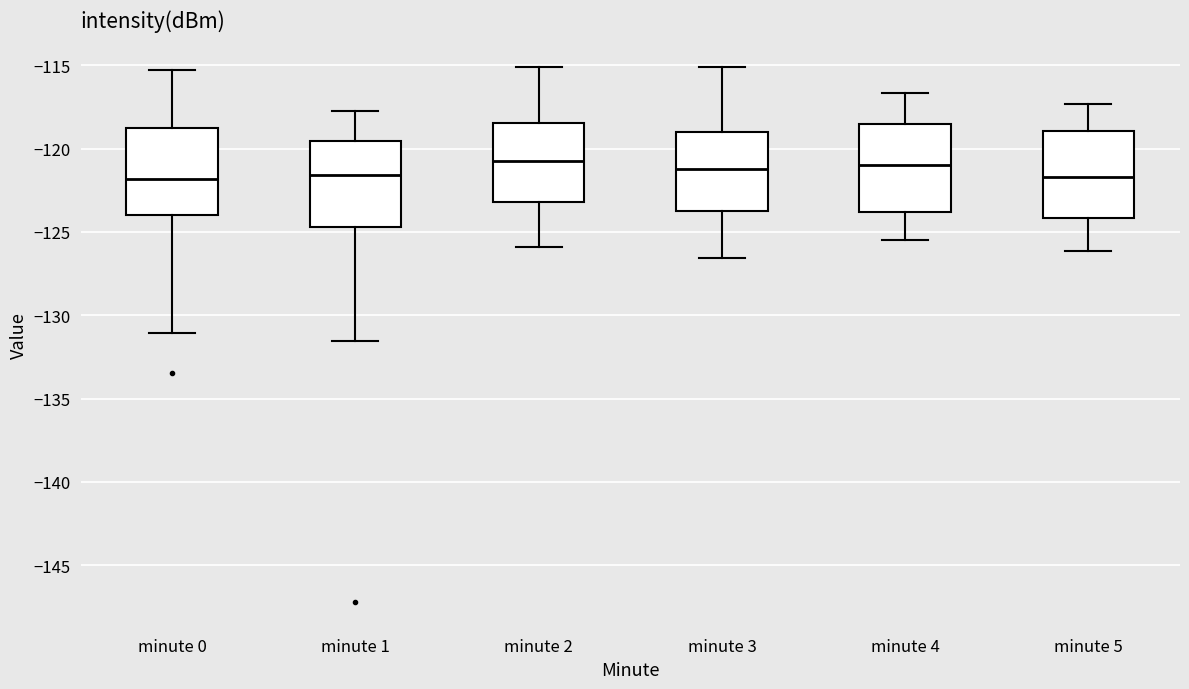

Reading left to right, read every box against the y-axis: the position of its median line, the range the box covers, and the ends of its whiskers. The values are not printed on the chart, so give them approximately, as read against the axis.

minute 0: median -122.0, box -124.0 to -118.5, whiskers -131.0 to -115.5
minute 1: median -121.5, box -124.5 to -119.5, whiskers -131.5 to -117.5
minute 2: median -120.5, box -123.0 to -118.5, whiskers -126.0 to -115.0
minute 3: median -121.0, box -124.0 to -119.0, whiskers -126.5 to -115.0
minute 4: median -121.0, box -124.0 to -118.5, whiskers -125.5 to -116.5
minute 5: median -121.5, box -124.0 to -119.0, whiskers -126.0 to -117.5